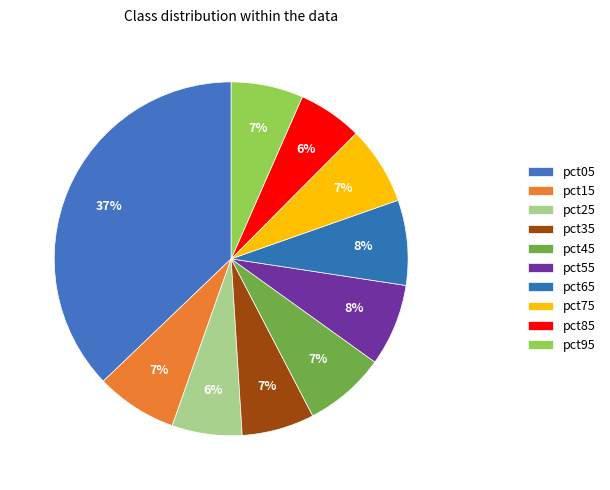

How many segments does this pie chart have?

10